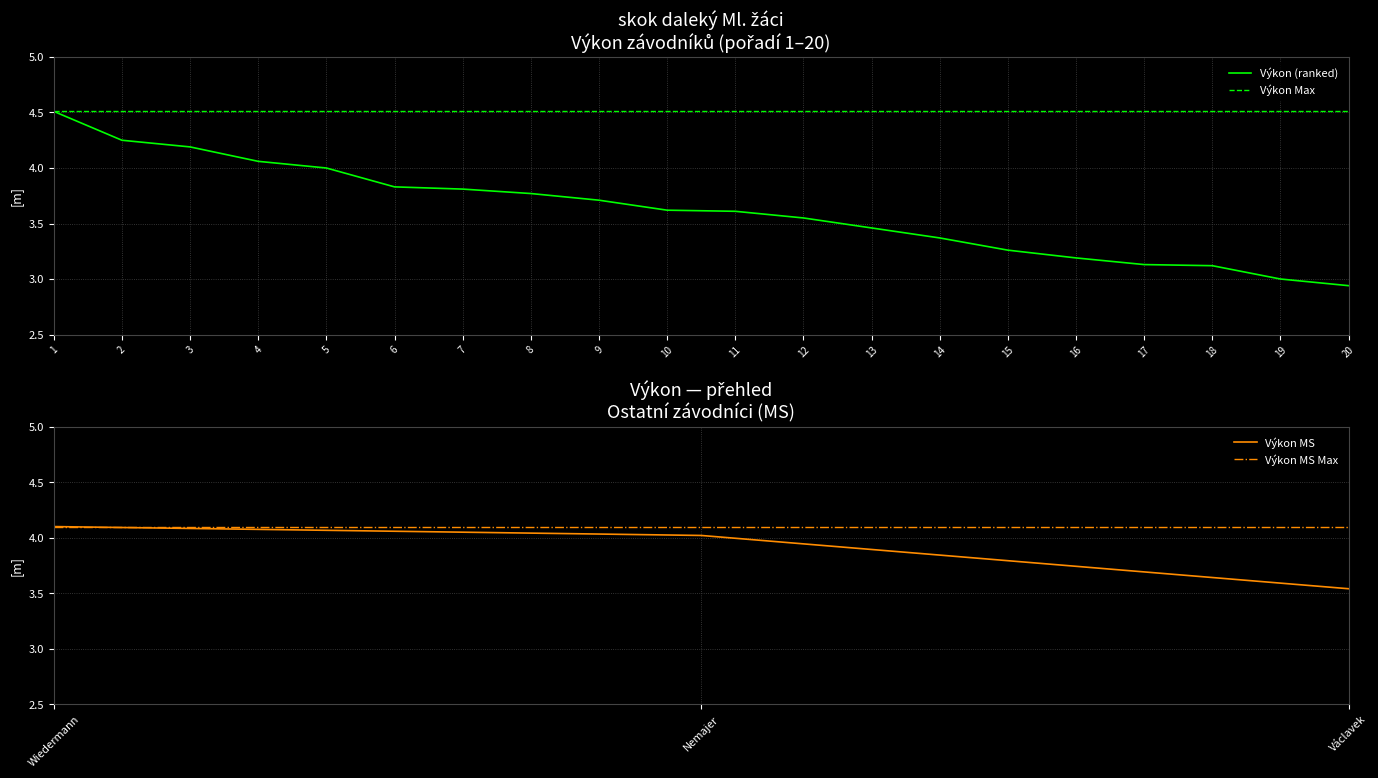

Between 8 and 15, which is larger?

8